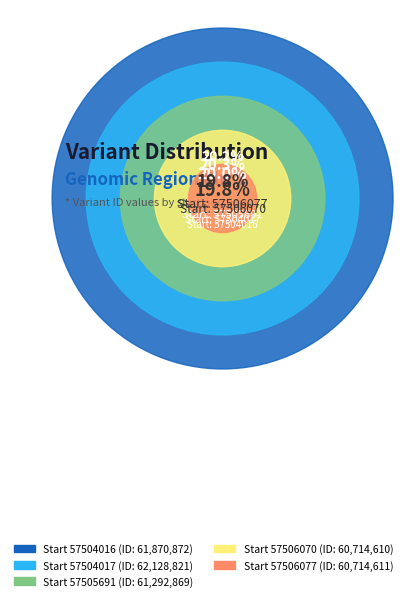

To the nearest percent, what percentage of the pie is 57506070?

20%